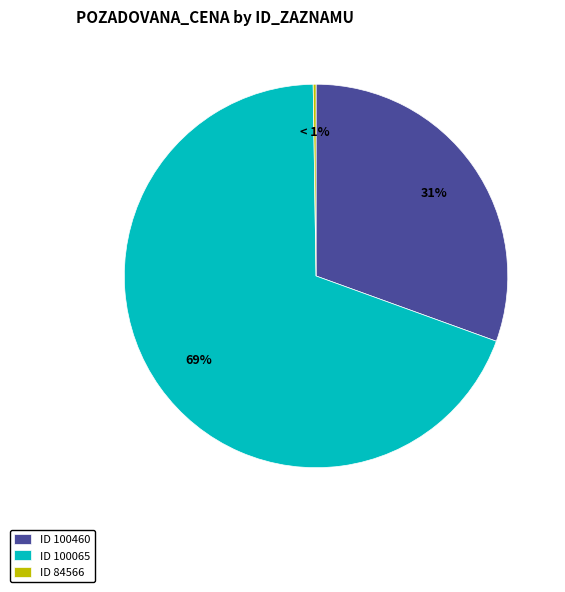

What is the majority slice?

100065